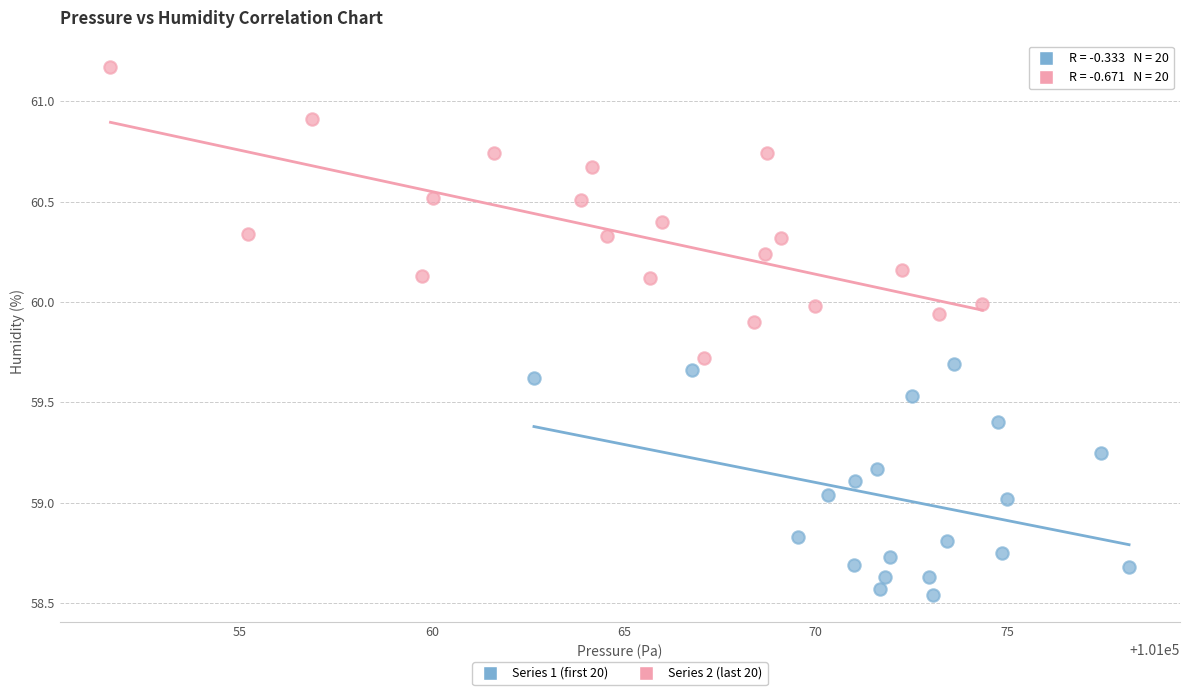

Which series reaches the minimum Y coordinate?

Series 1 (first 20)